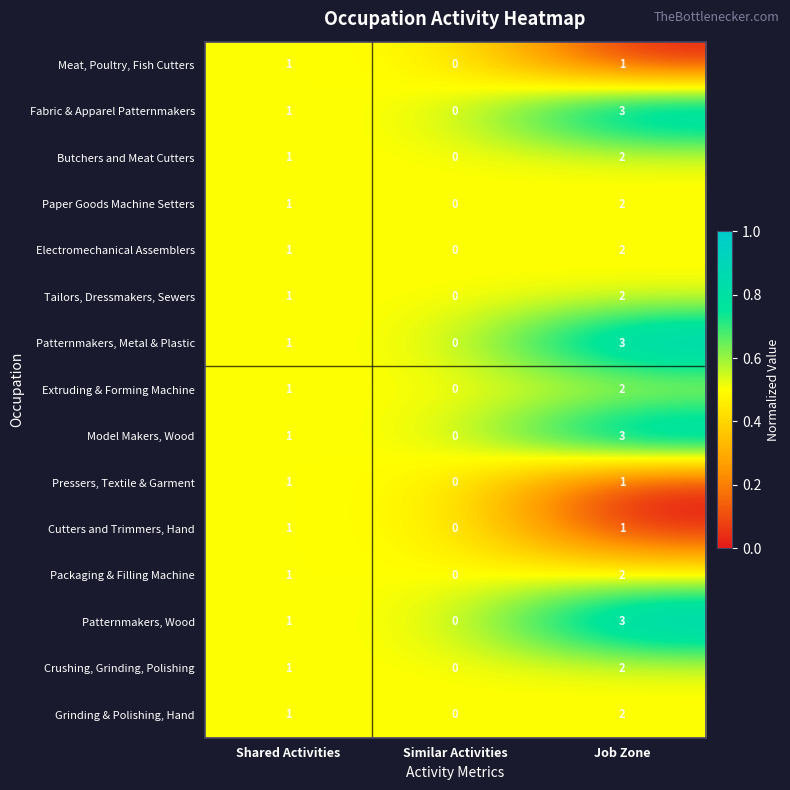

List the labels in order of Paper Goods Machine Setters value, largest first.

Job Zone, Shared Activities, Similar Activities